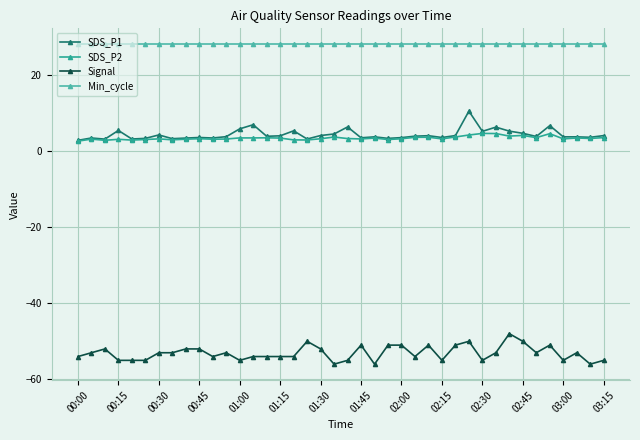

True or false: SDS_P1 has more than 1 interior local peaks.

True